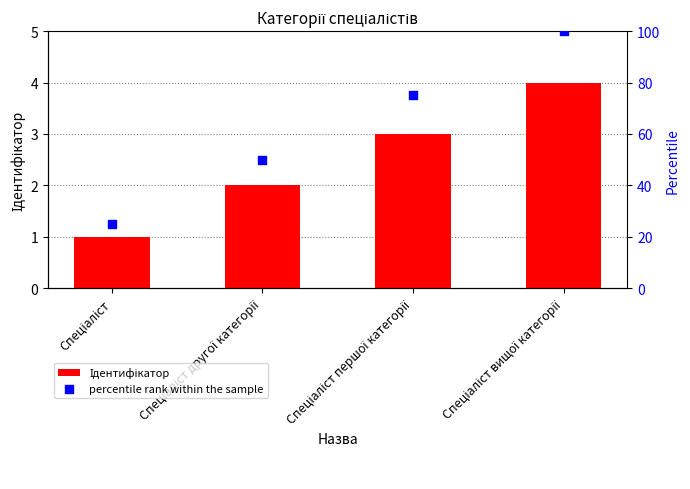

Which series contains the highest Y value?

percentile rank within the sample